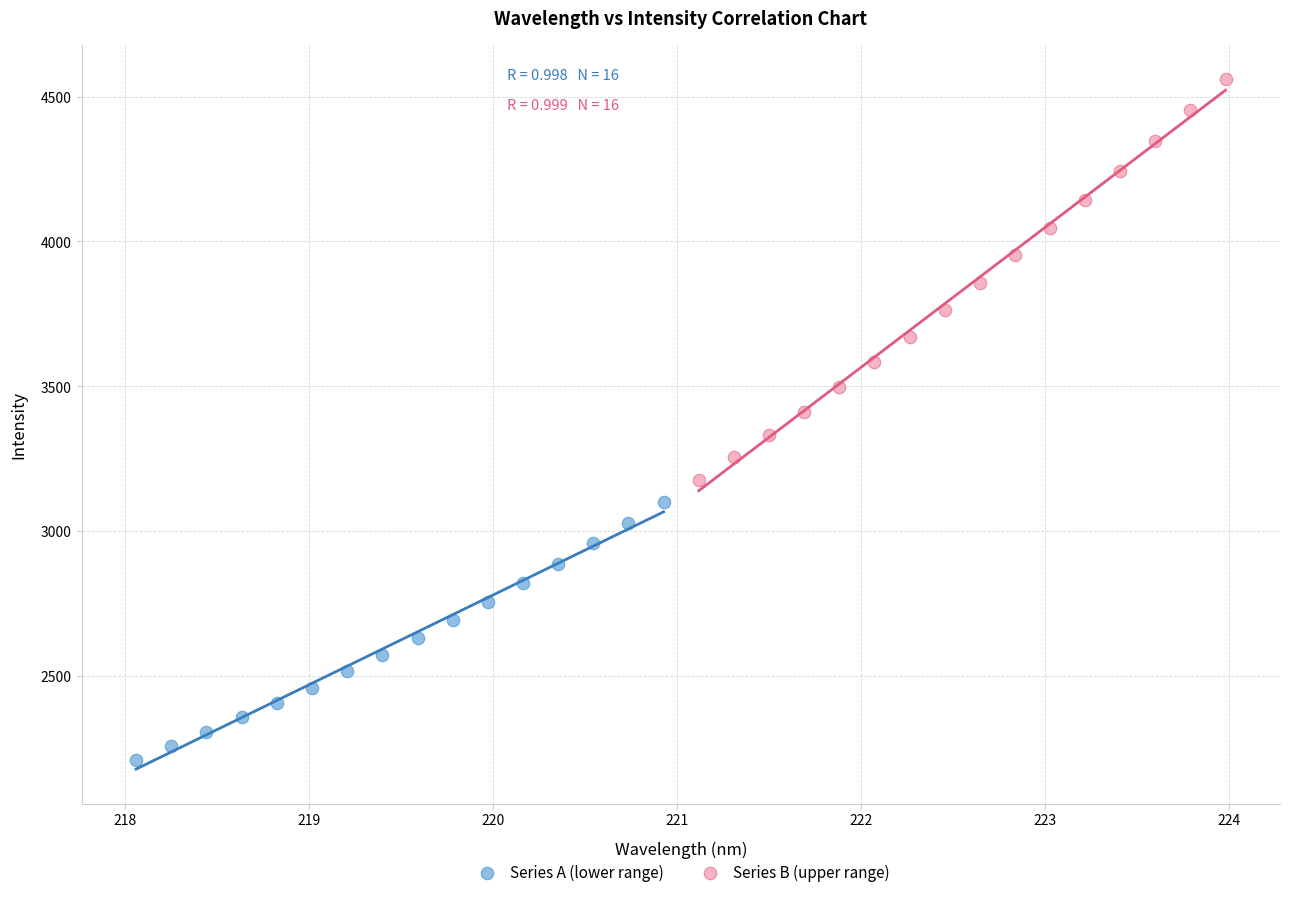

Which series contains the highest Y value?

Series B (upper range)